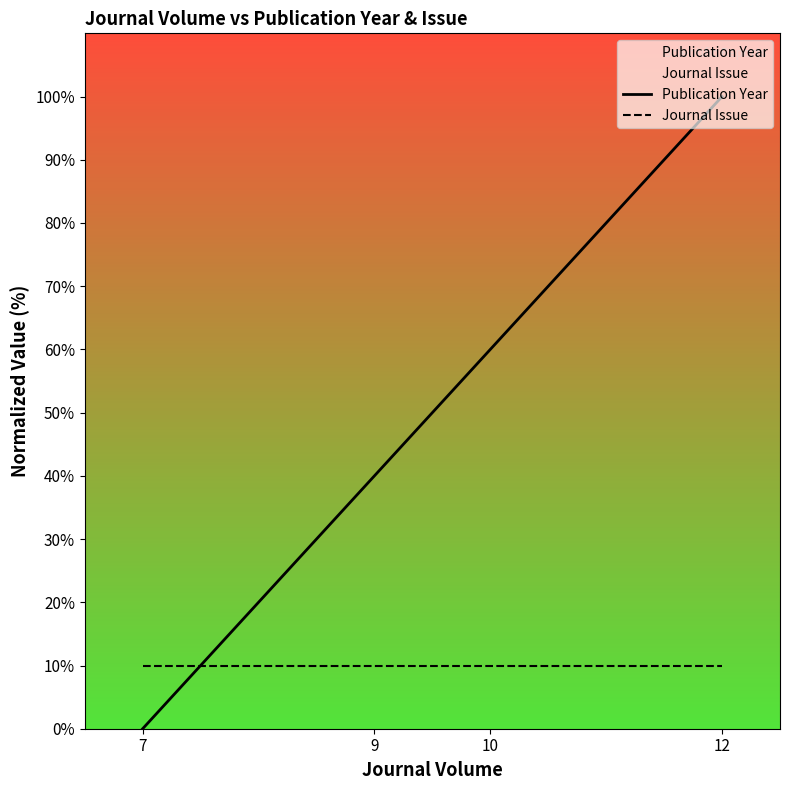

Is it true that Publication Year equals 60.0 at 10?

True